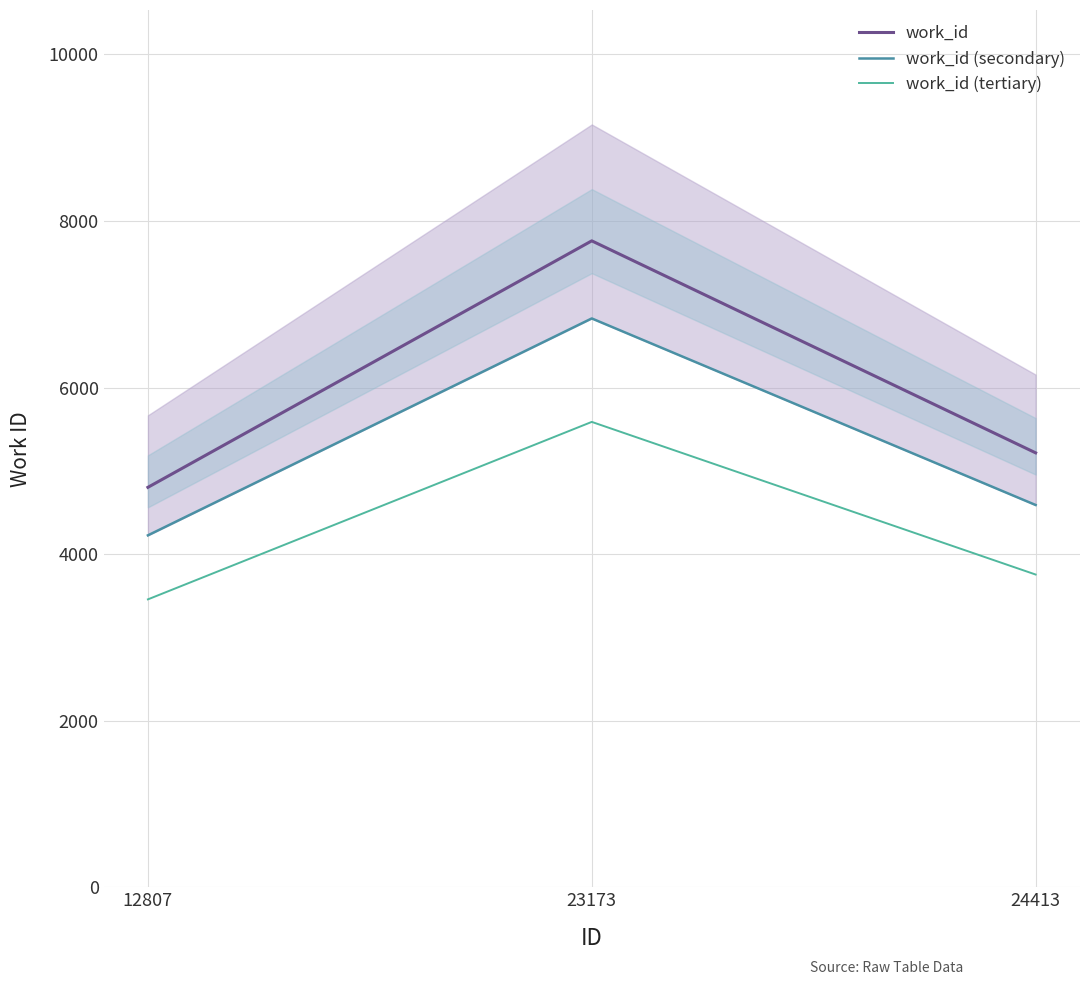

What is the sum of the work_id values at 23173 and 12807?

12562.0